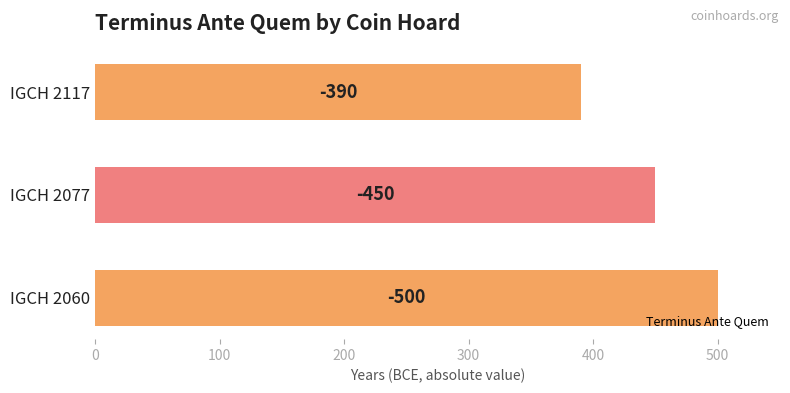

Does the chart contain any negative values?

No